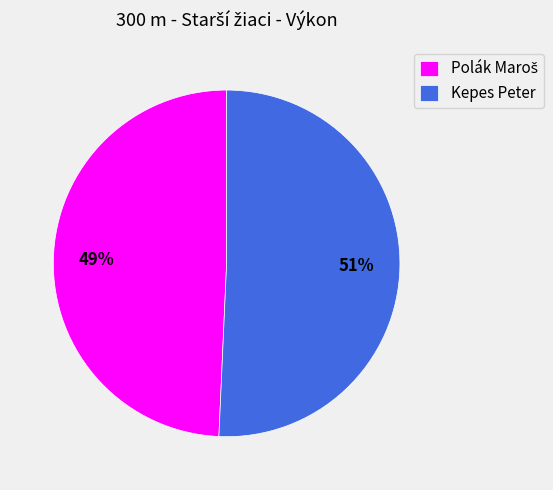

How many segments does this pie chart have?

2